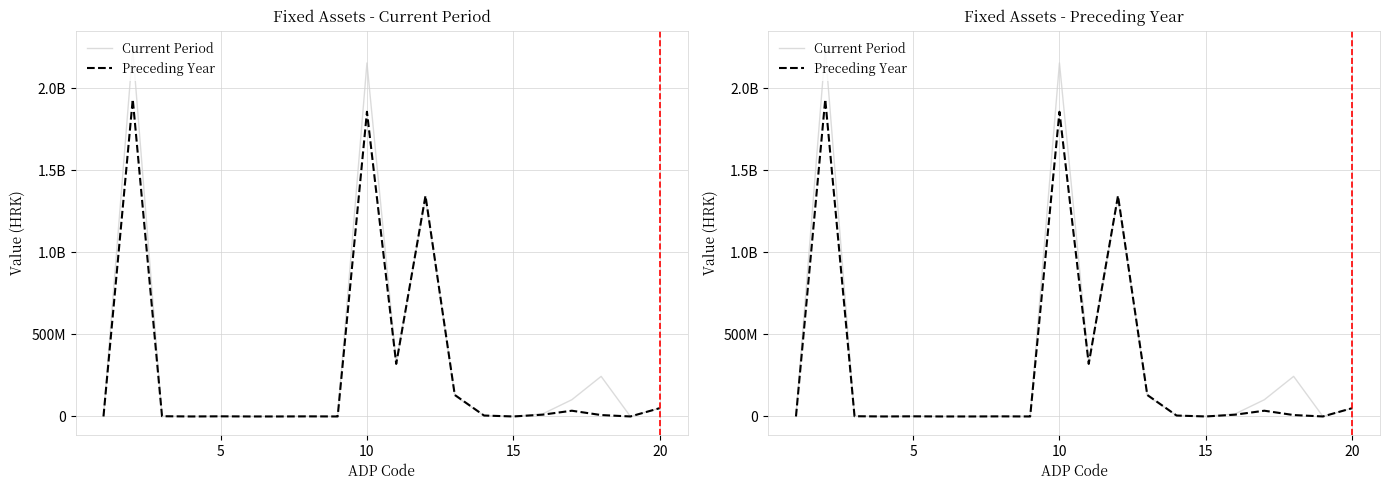

What are all the series names shown in the legend?

Current Period, Preceding Year